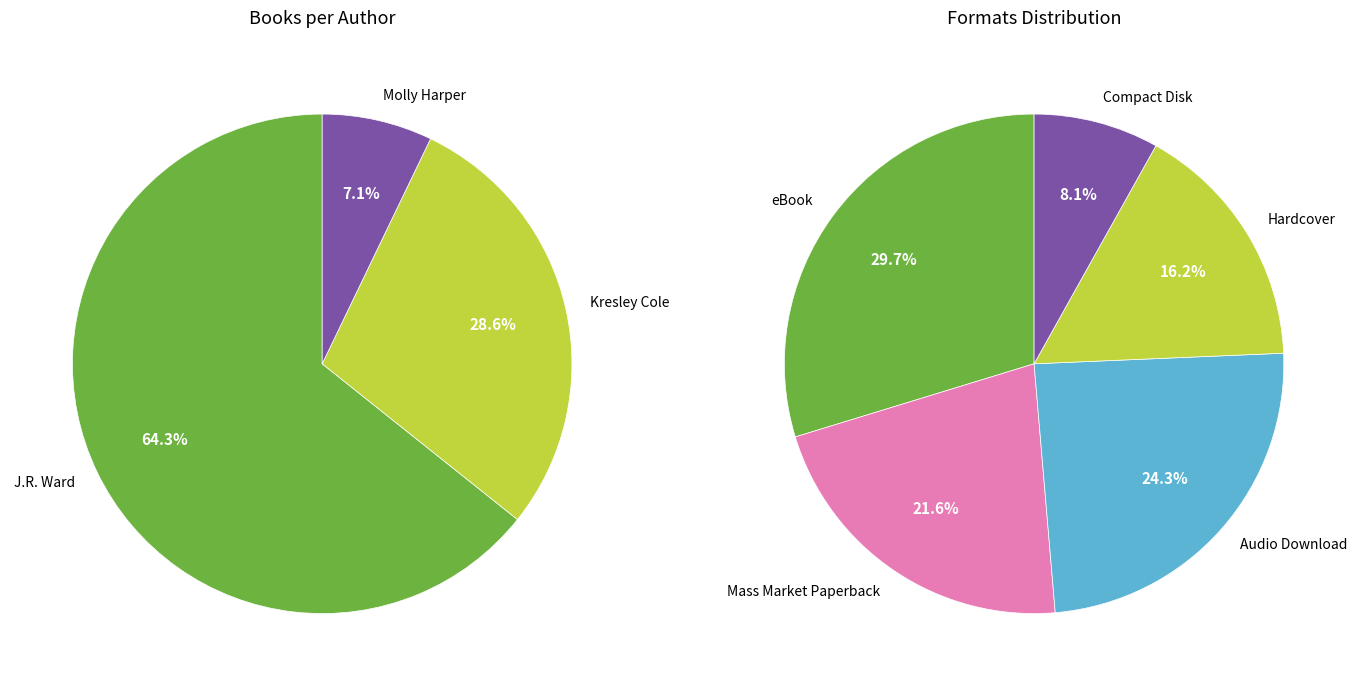

Between Kresley Cole and Molly Harper, which is larger?

Kresley Cole